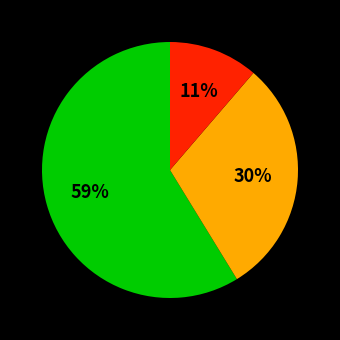

Is there any slice that represents more than half of the pie?

Yes